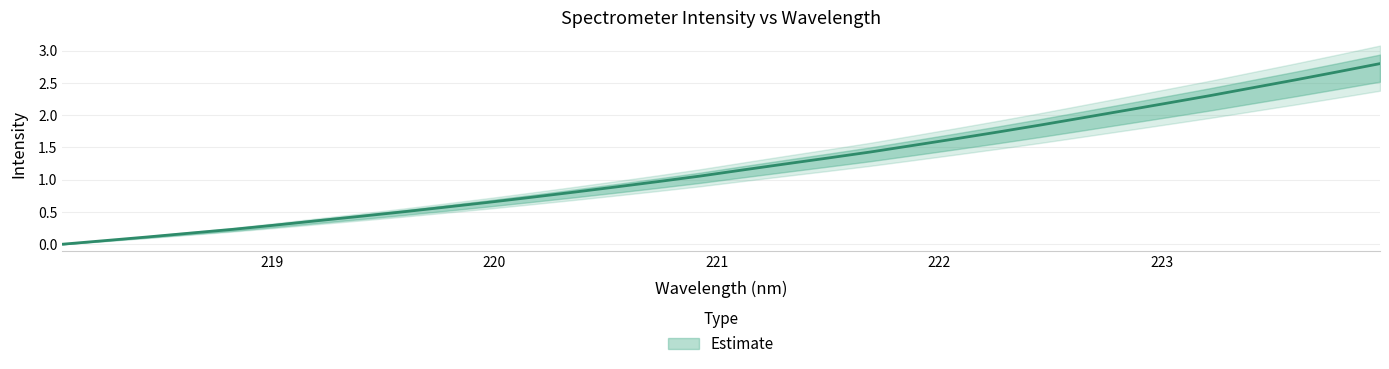

At which category does the chart reach its minimum across all series?

218.0596